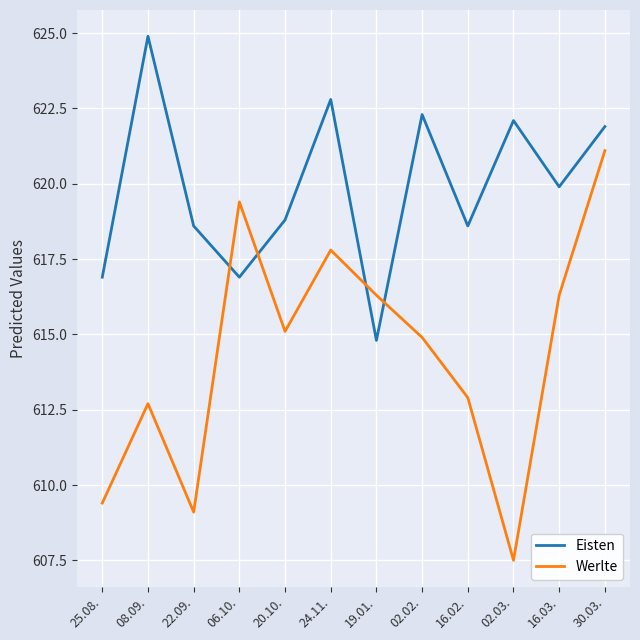

At which label does Eisten first exceed 619?

08.09.